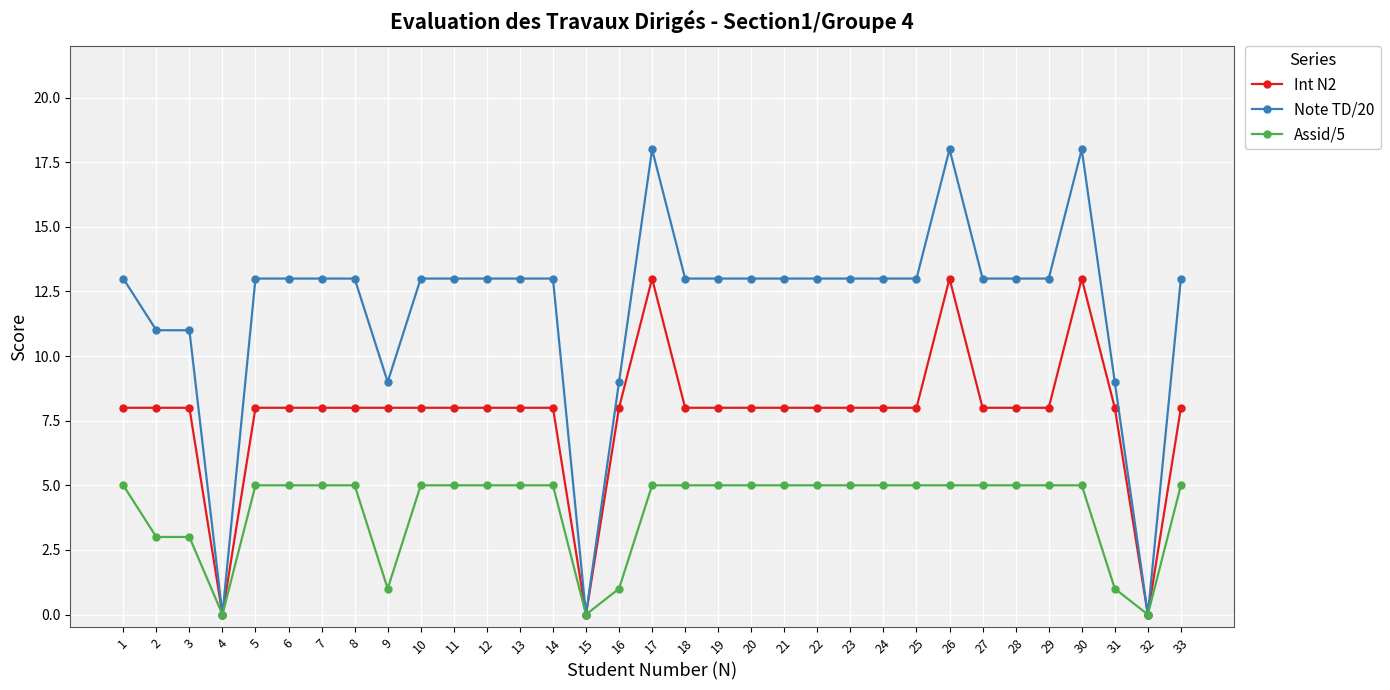

Does the chart display data point markers on the line(s)?

Yes